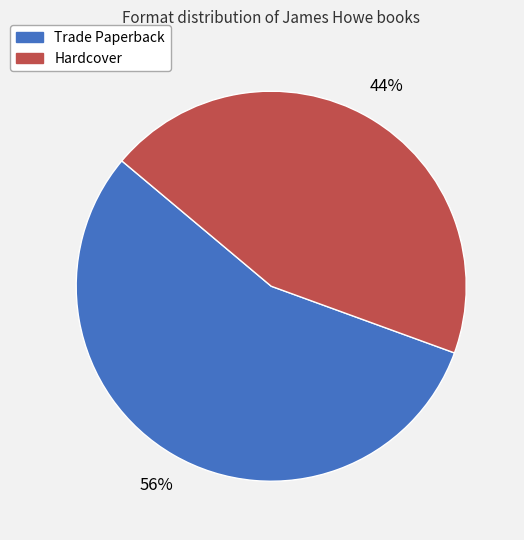

Does any single category account for the majority?

Yes